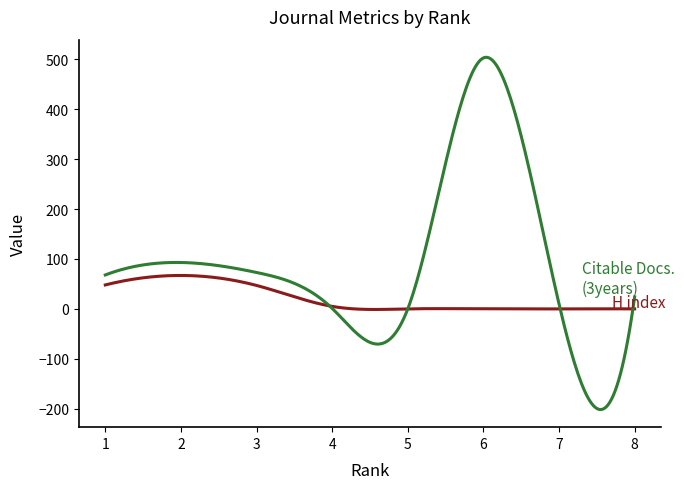

What is the smallest value displayed?

-201.8